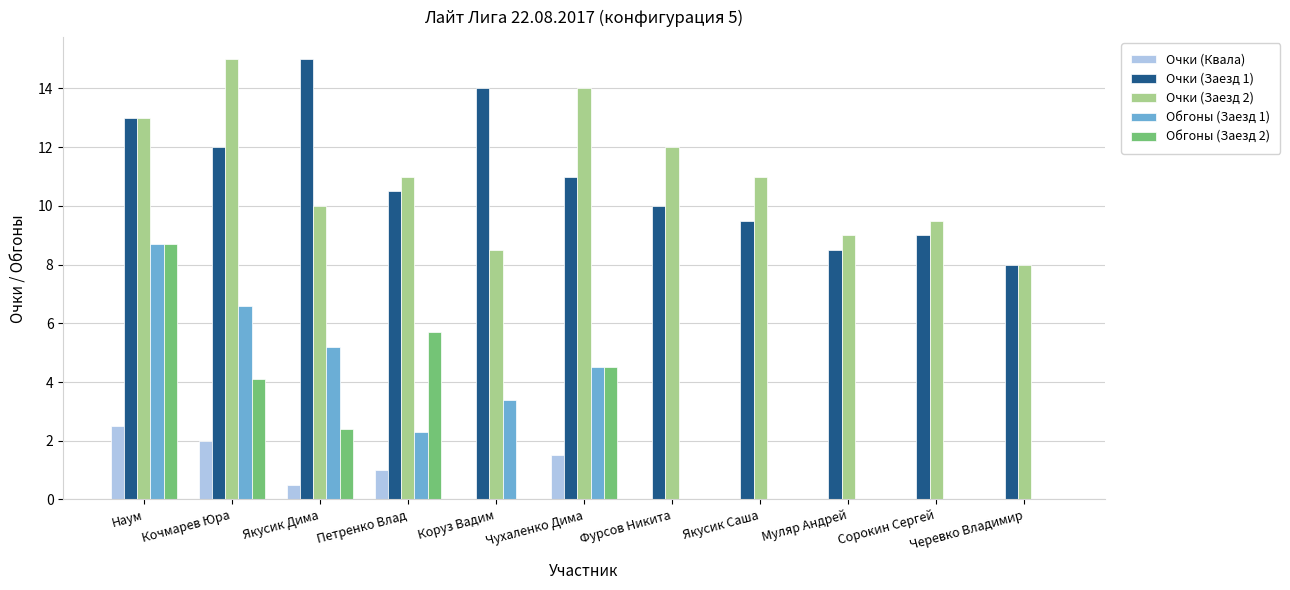

Which series changed the most between Петренко Влад and Фурсов Никита?

Обгоны (Заезд 2)